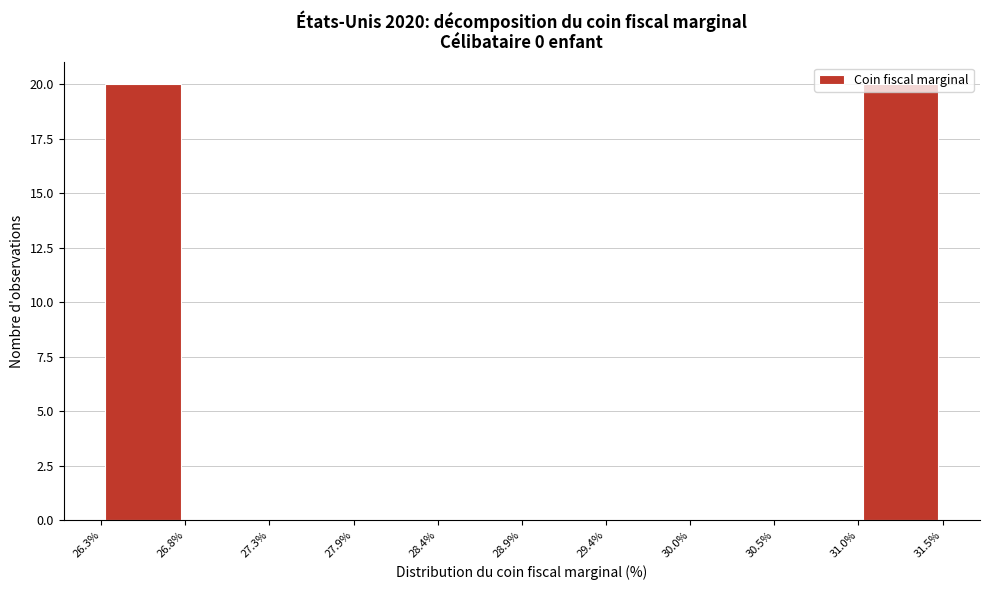

Reading left to right, transcribe this chart: for each bar, give the range it covers on the x-axis and its height. The values are not printed on the chart, so give them approximately, as read against the axis.

26.3% to 26.8%: 20
26.8% to 27.3%: 0
27.3% to 27.9%: 0
27.9% to 28.4%: 0
28.4% to 28.9%: 0
28.9% to 29.4%: 0
29.4% to 30.0%: 0
30.0% to 30.5%: 0
30.5% to 31.0%: 0
31.0% to 31.5%: 20